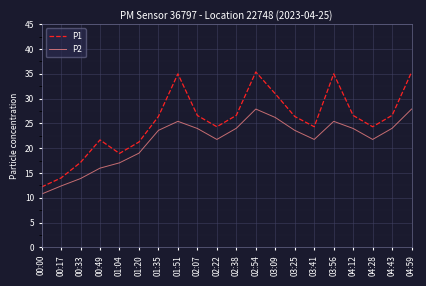

Rank the series at 04:12 from lowest to highest value.

P2, P1